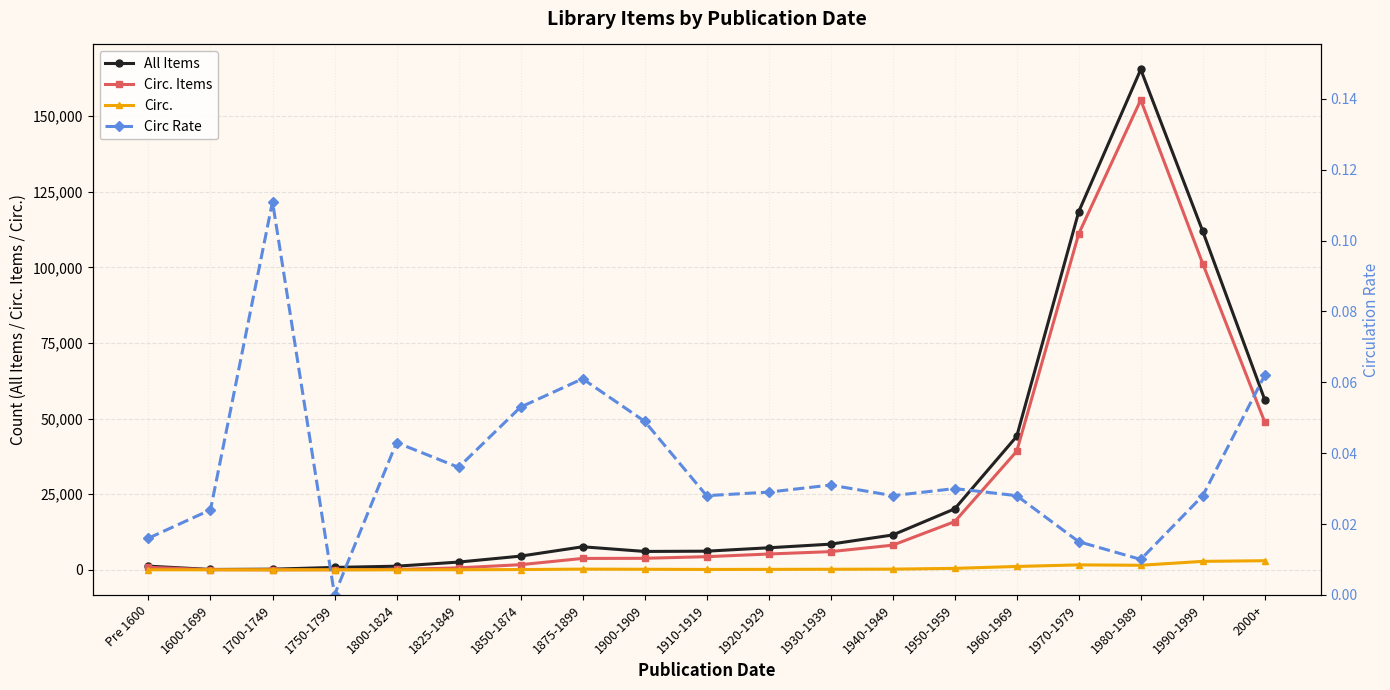

Does the chart have visible grid lines?

Yes